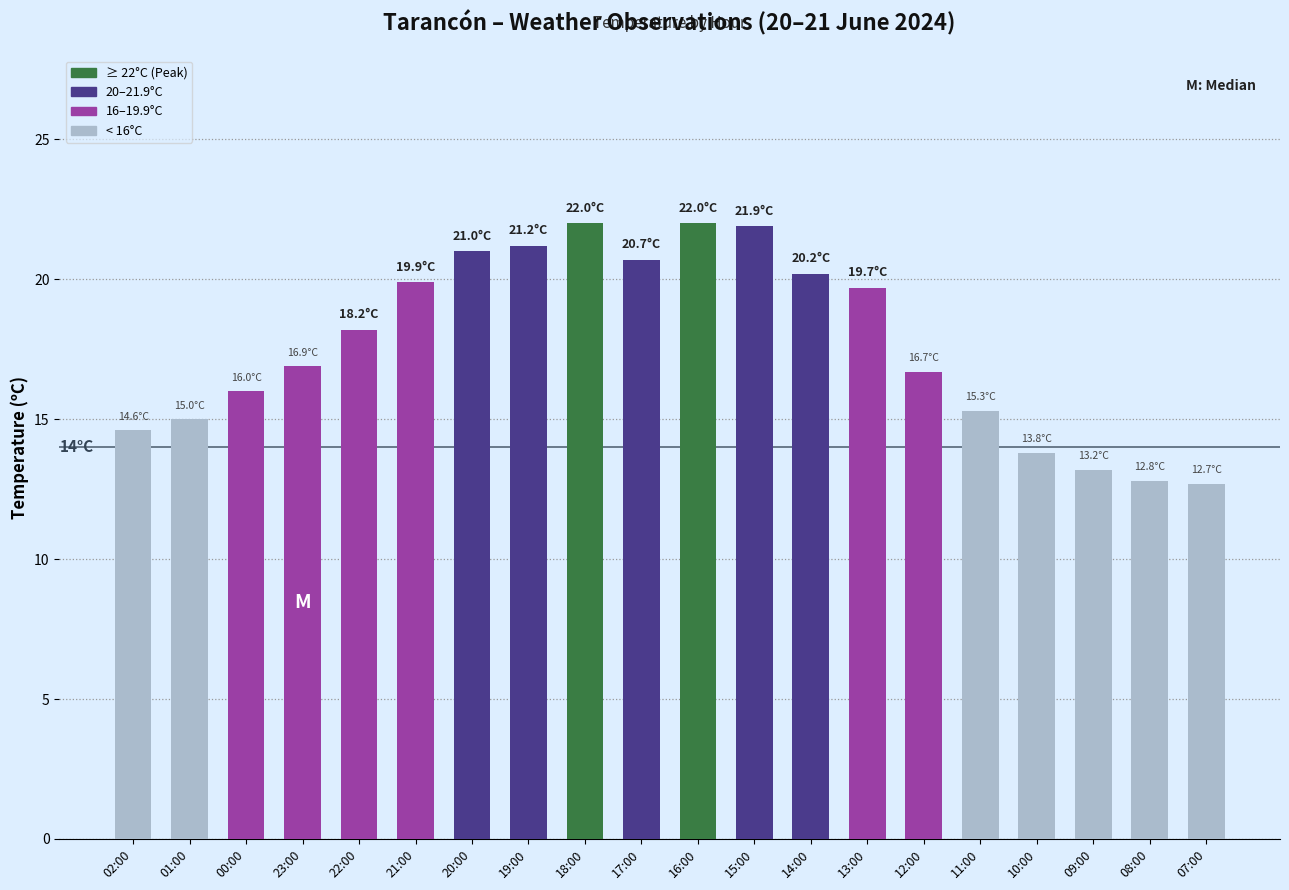

What is the label of the 20th bar from the left?

07:00